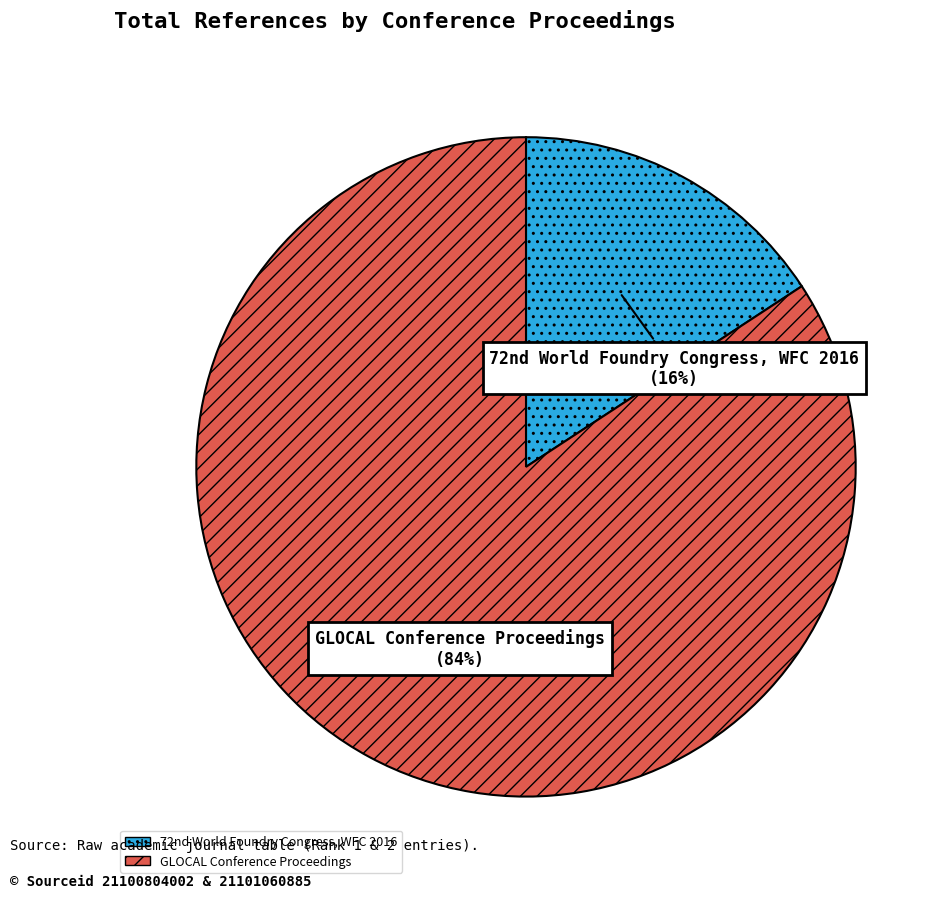

The GLOCAL Conference Proceedings slice represents 84% of the pie. True or false?

True